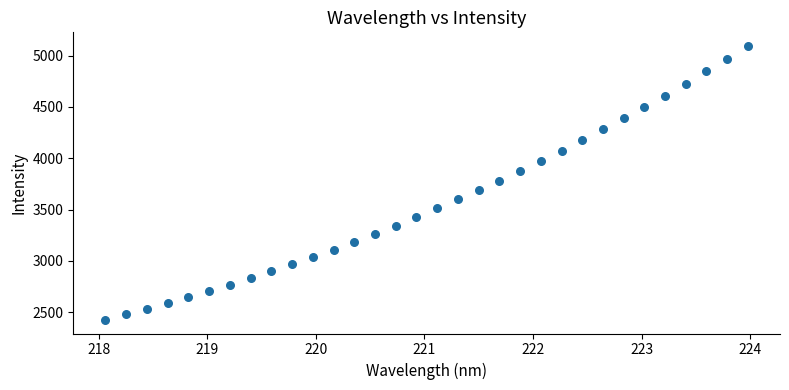

What is the range of X values (max minus min)?

5.9